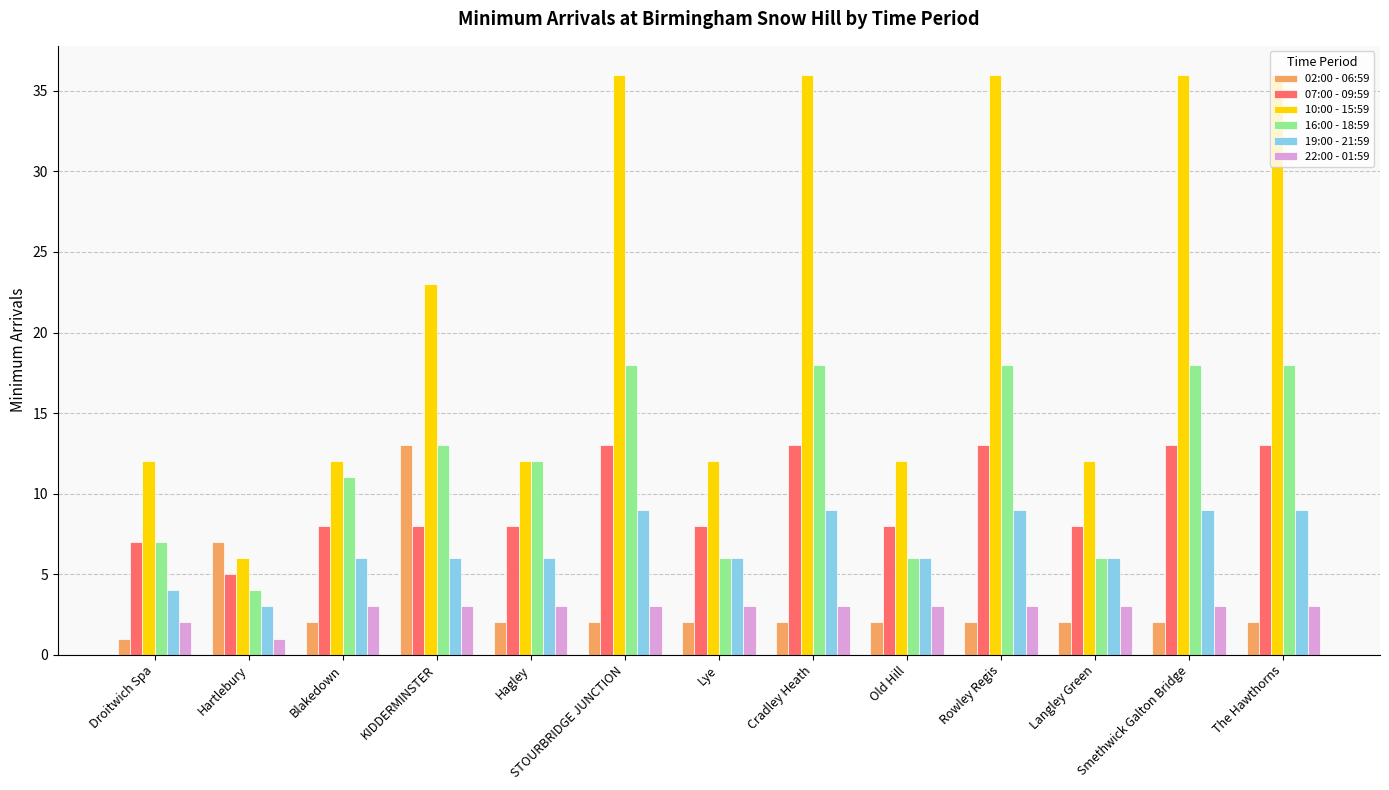

At which label does 16:00 - 18:59 reach its minimum?

Hartlebury